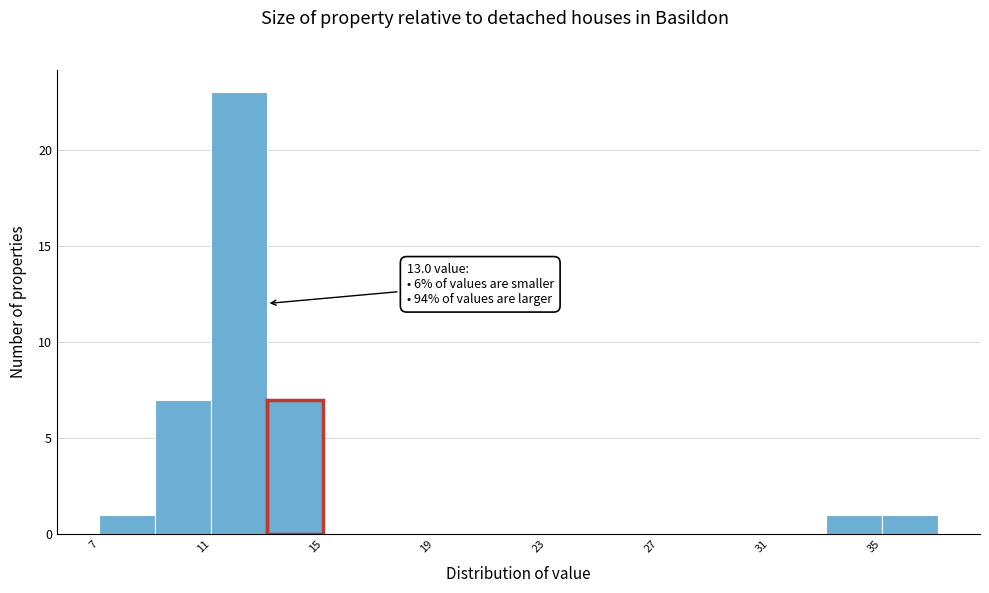

Over which range of the x-axis is the bar tallest?

11 to 13